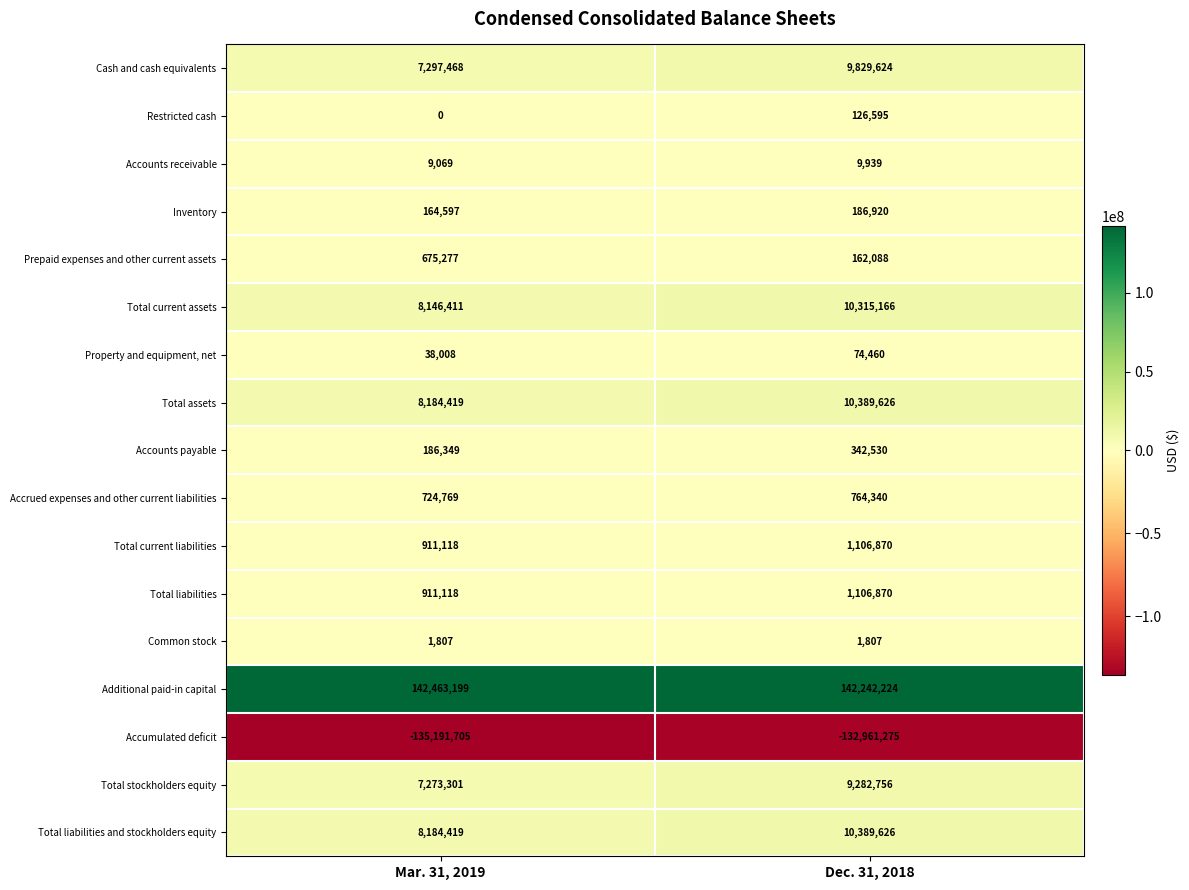

List the labels in order of Accounts receivable value, smallest first.

Mar. 31, 2019, Dec. 31, 2018